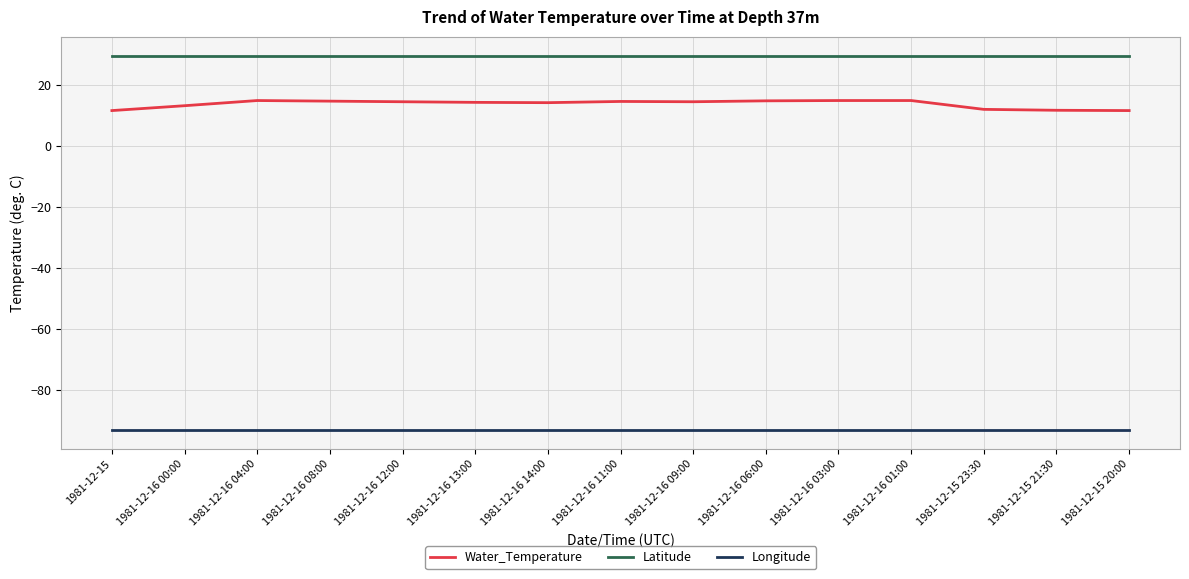

Which series has the widest spread of values?

Water_Temperature